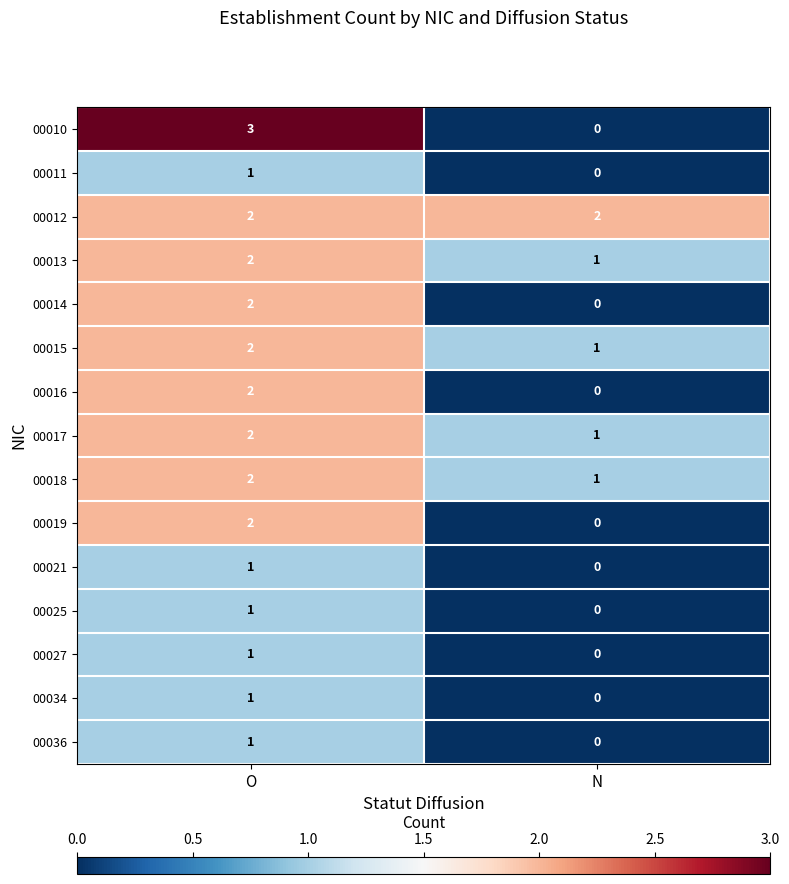

Which series has the largest range (max minus min)?

00010